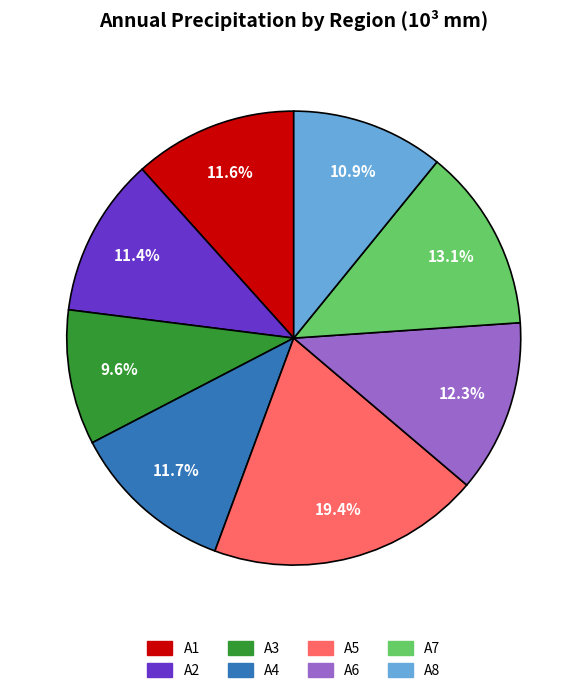

To the nearest percent, what is the average slice percentage?

12%